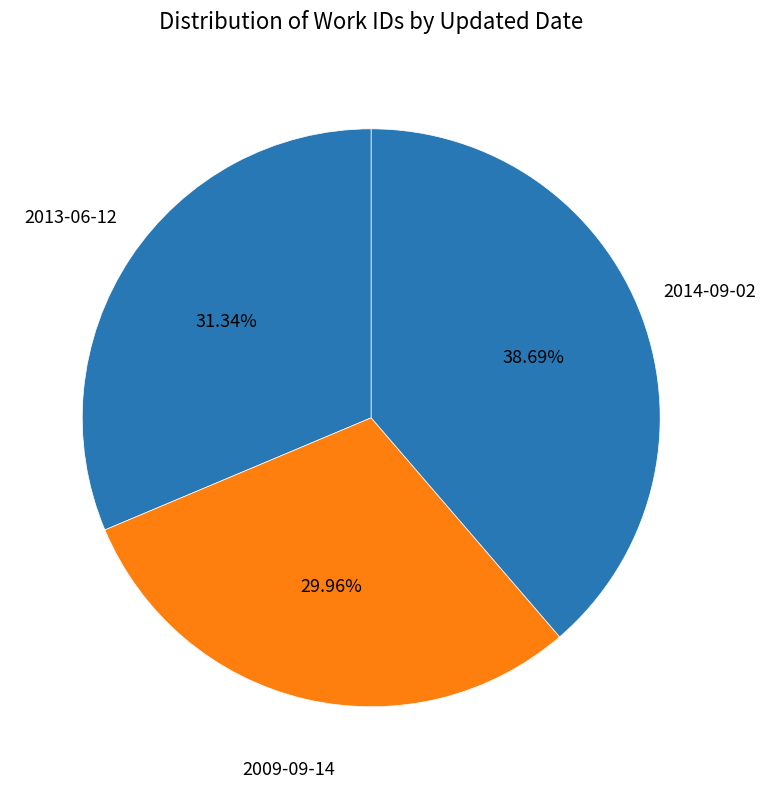

Which category has the biggest portion of the pie?

2014-09-02